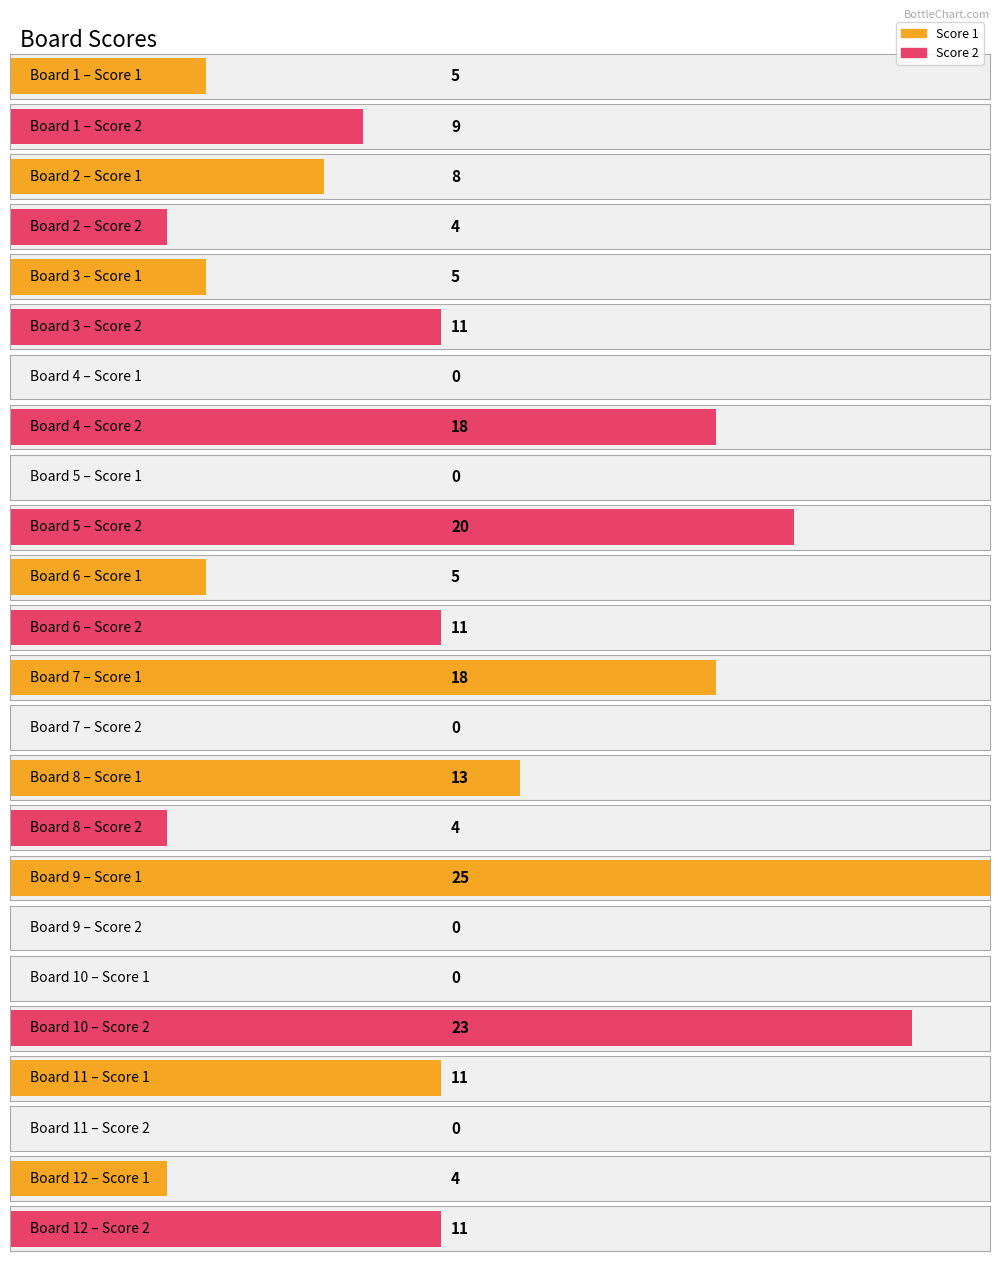

Which has a higher value, 5 or 8?

8